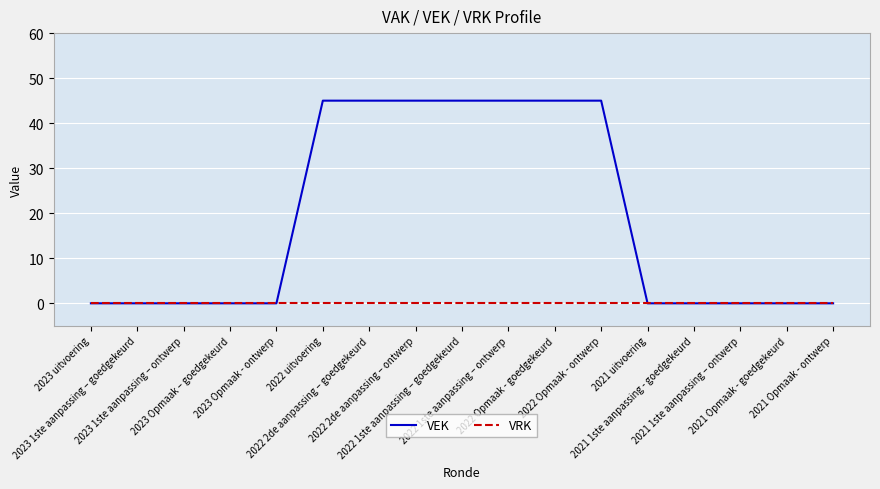

What is the greatest value displayed?

45